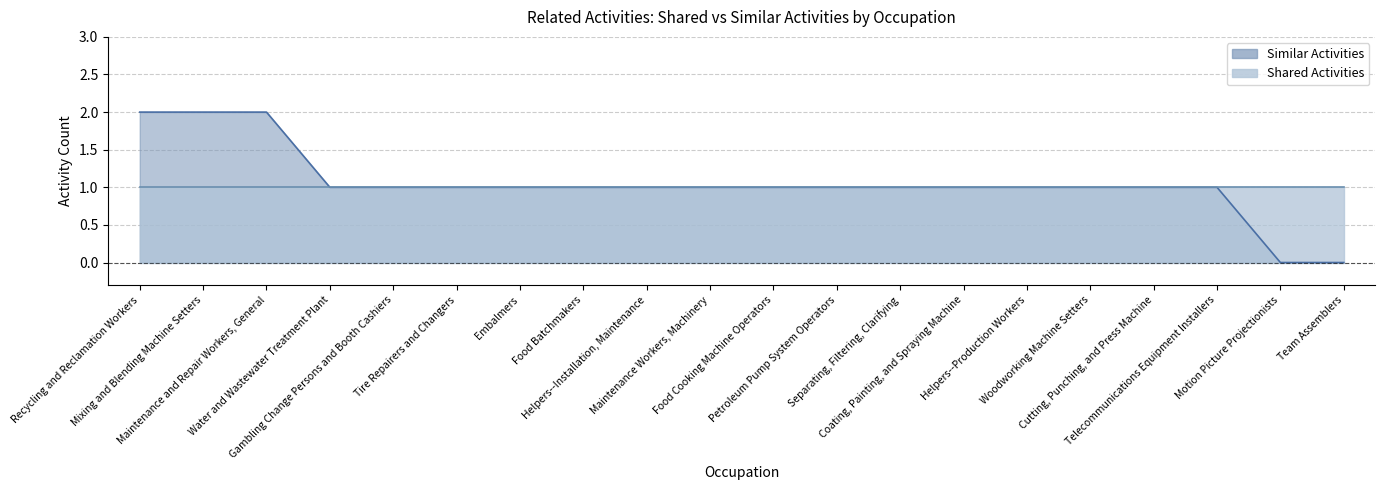

Does the chart display data point markers on the line(s)?

No